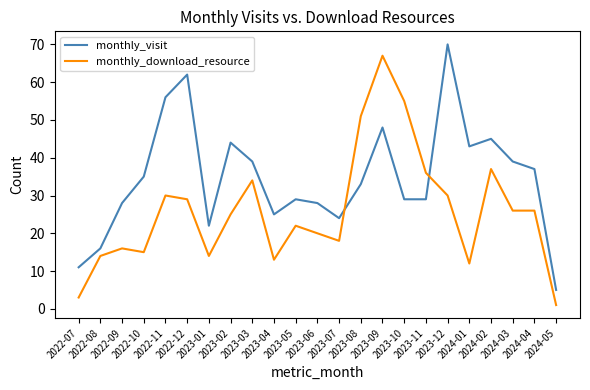

Which series has the largest total across all categories?

monthly_visit